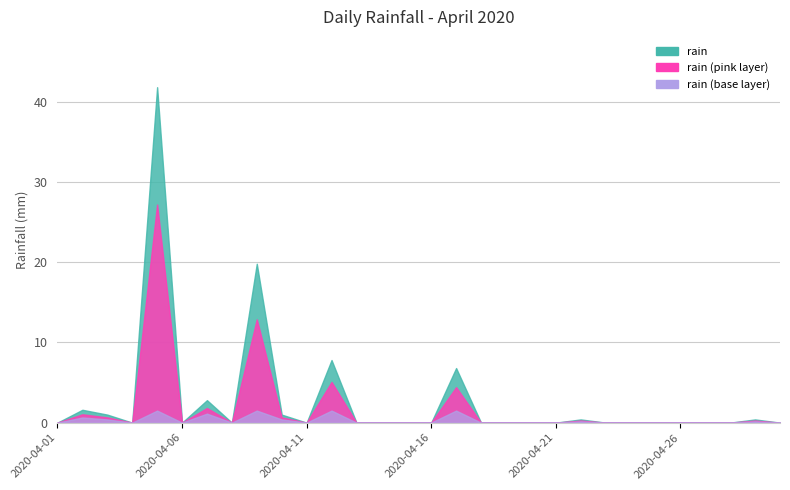

Where is the data nearest to the value 20?

2020-04-09